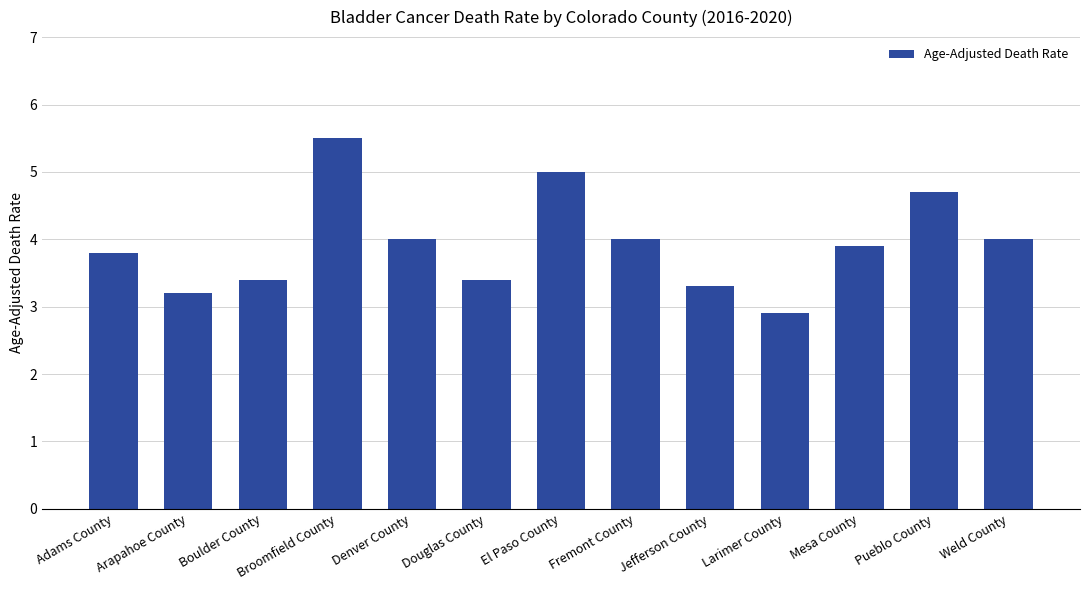

How many bars are there in total?

13